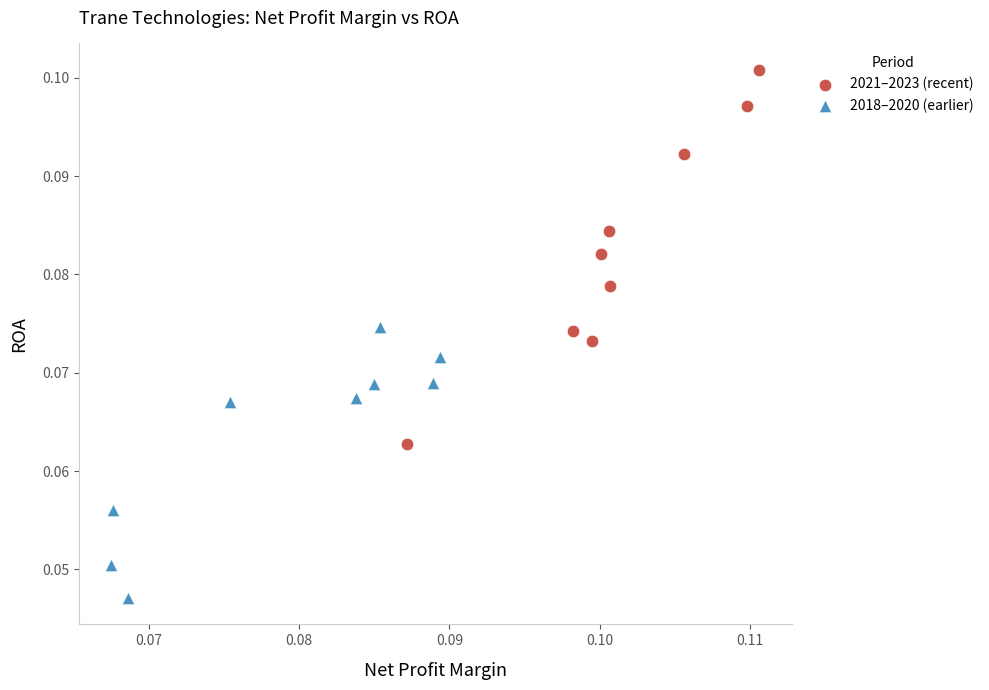

Which series has the largest Y range (max minus min)?

2021–2023 (recent)